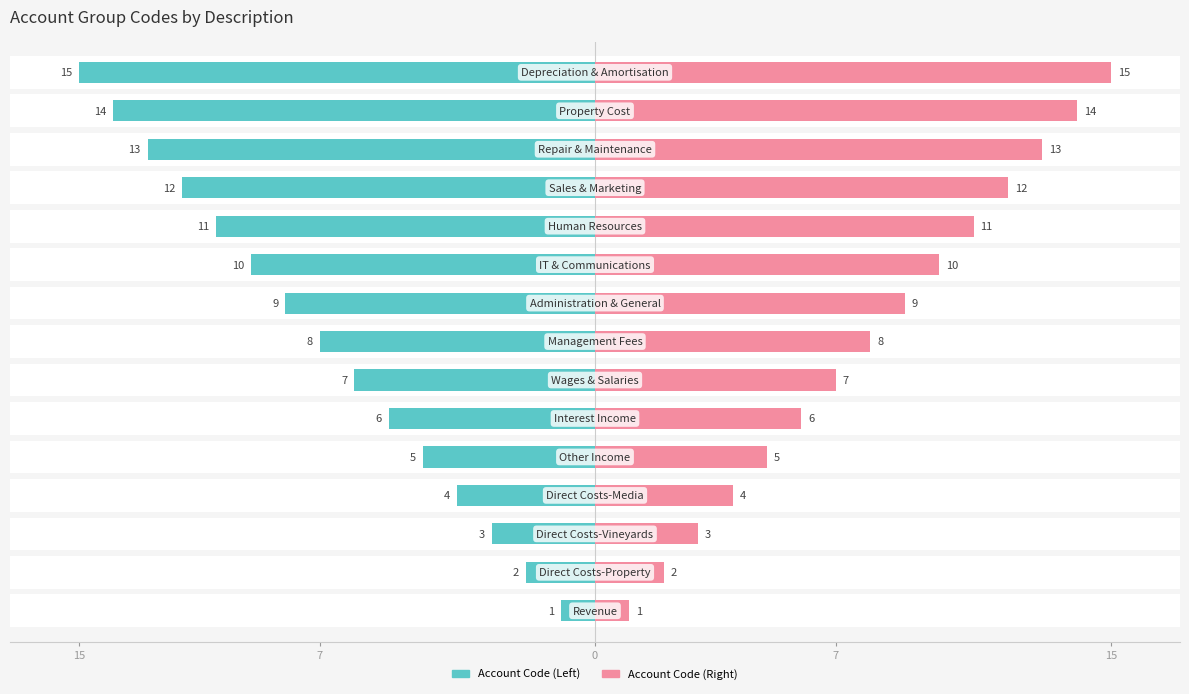

What is the value of the Account Code (Right) bar at the 7th from the left?

7